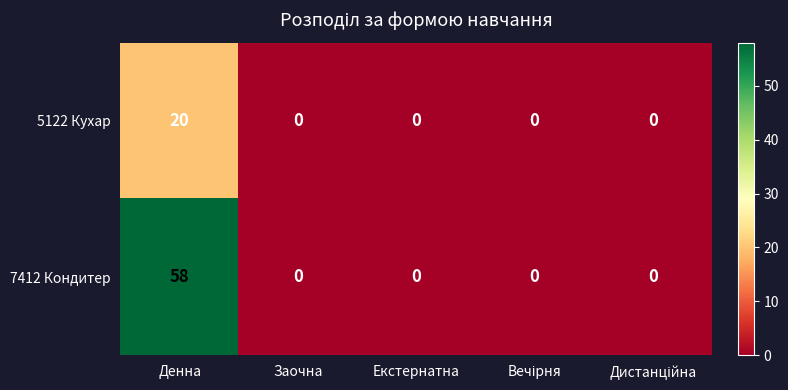

At which category is the sum across all series the highest?

Денна